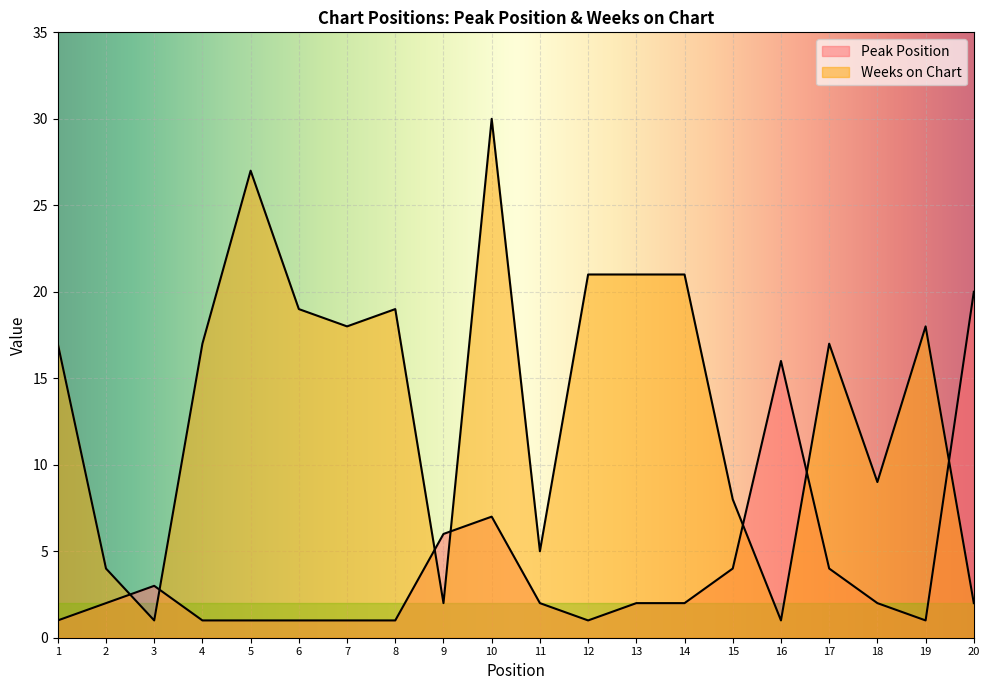

Which category has the highest value in the Weeks on Chart series?

10